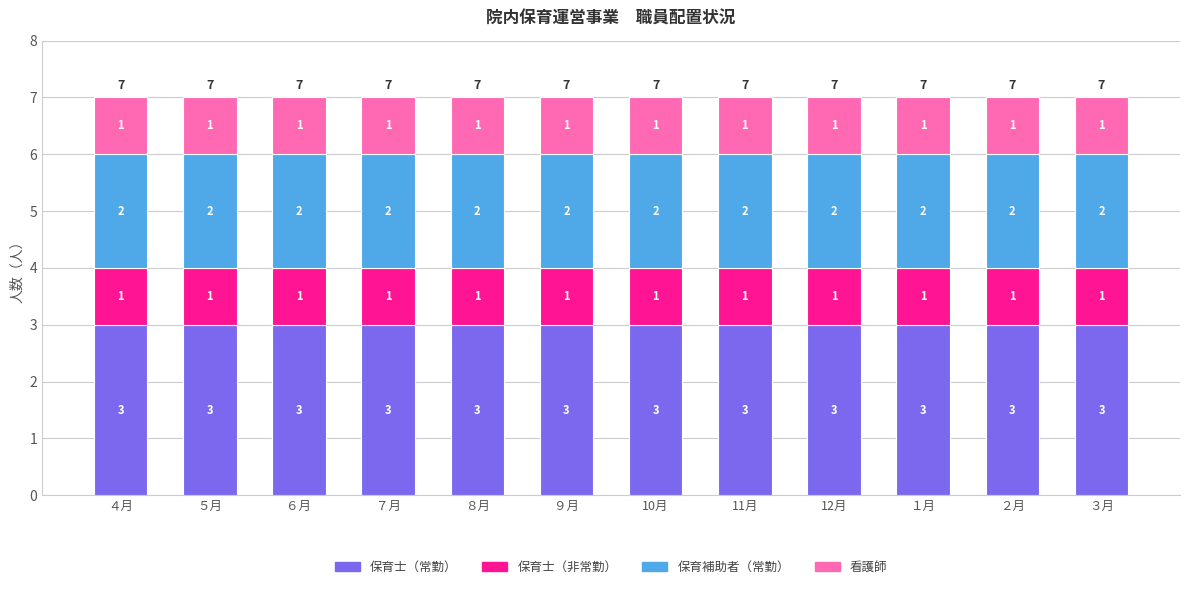

What are all the series names shown in the legend?

保育士（常勤）, 保育士（非常勤）, 保育補助者（常勤）, 看護師